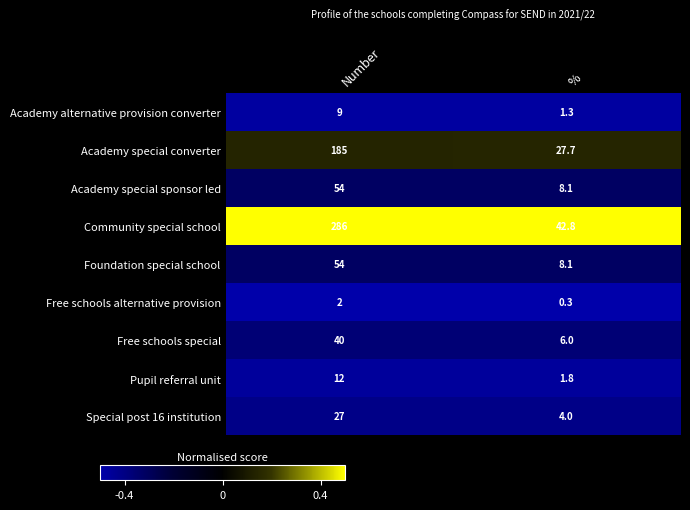

What is the total value across all series at Number?

669.0